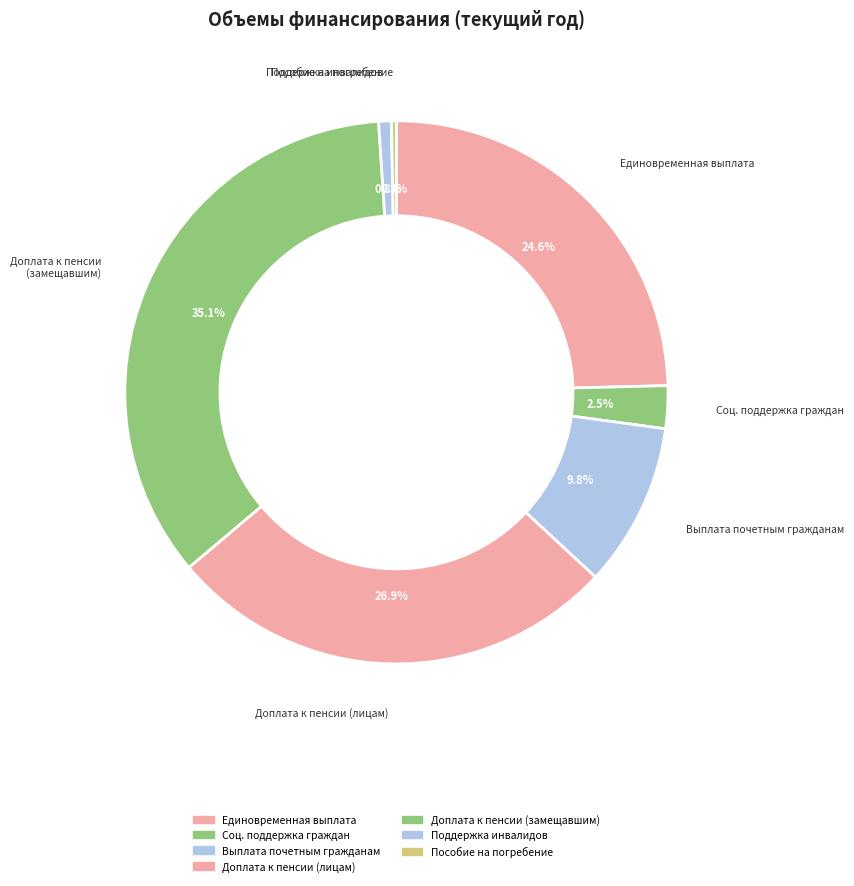

How many slices are in this pie chart?

7